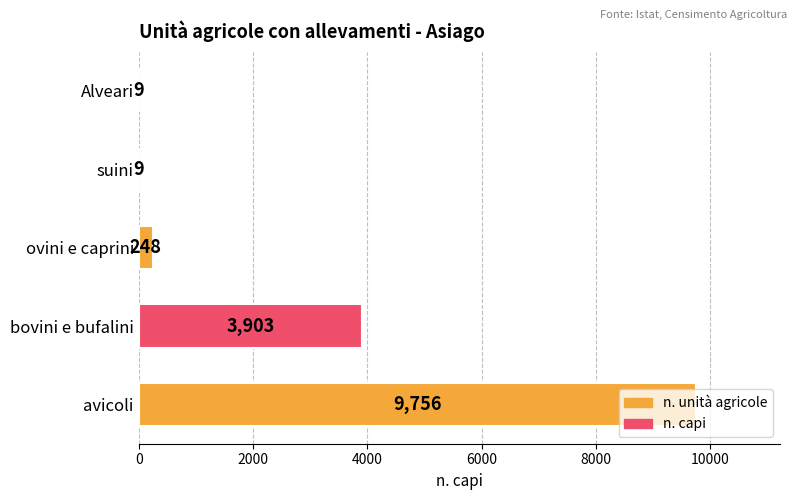

True or false: the data shows 9 at suini.

True